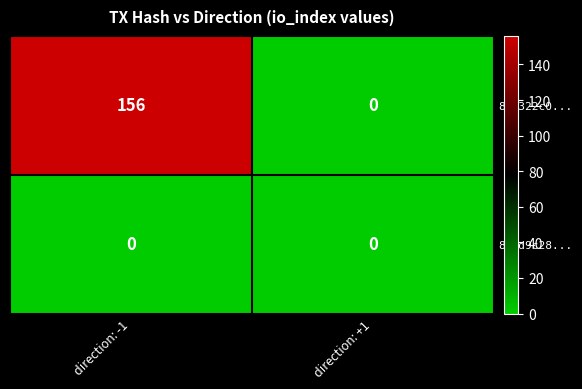

Reading right to left, extract all data points from this chart.

825322c0...: 0	156
881d9c28...: 0	0